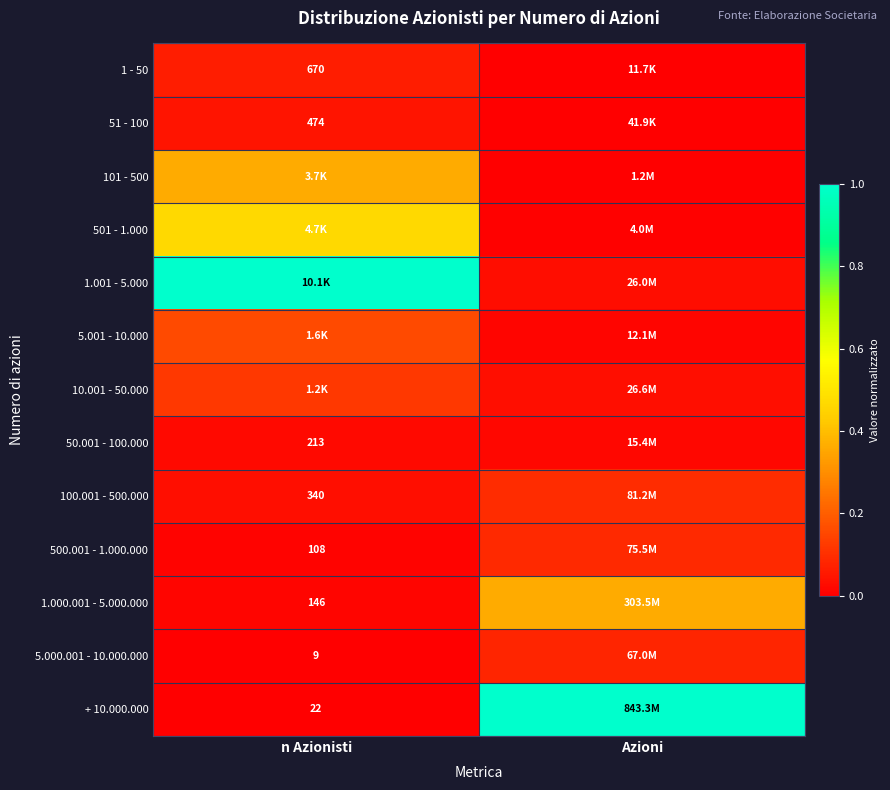

Is the value of 100.001 - 500.000 at n Azionisti greater than the value of 50.001 - 100.000 at n Azionisti?

Yes